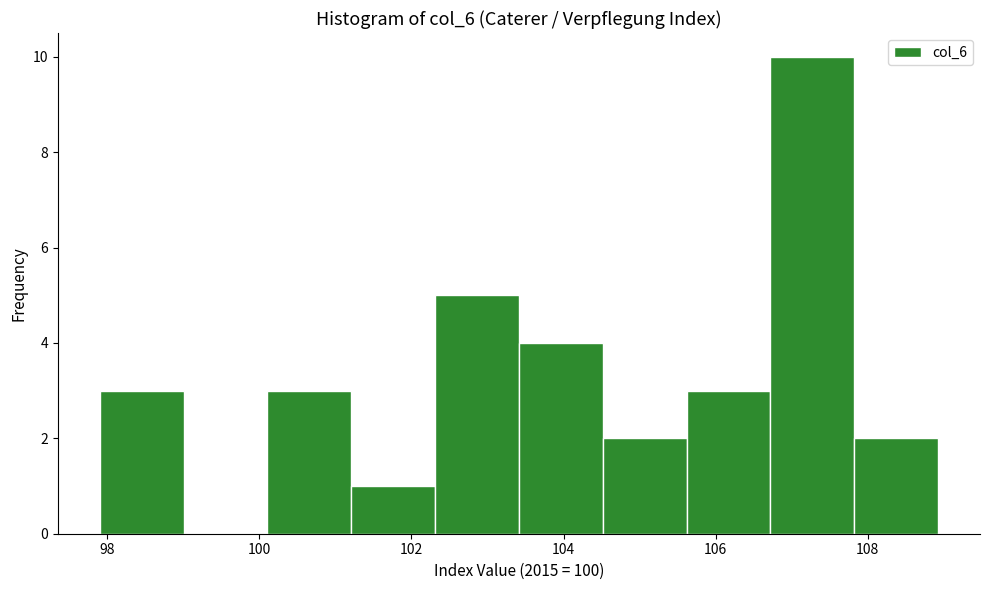

Which range on the x-axis has the tallest bar?

106.8 to 107.8